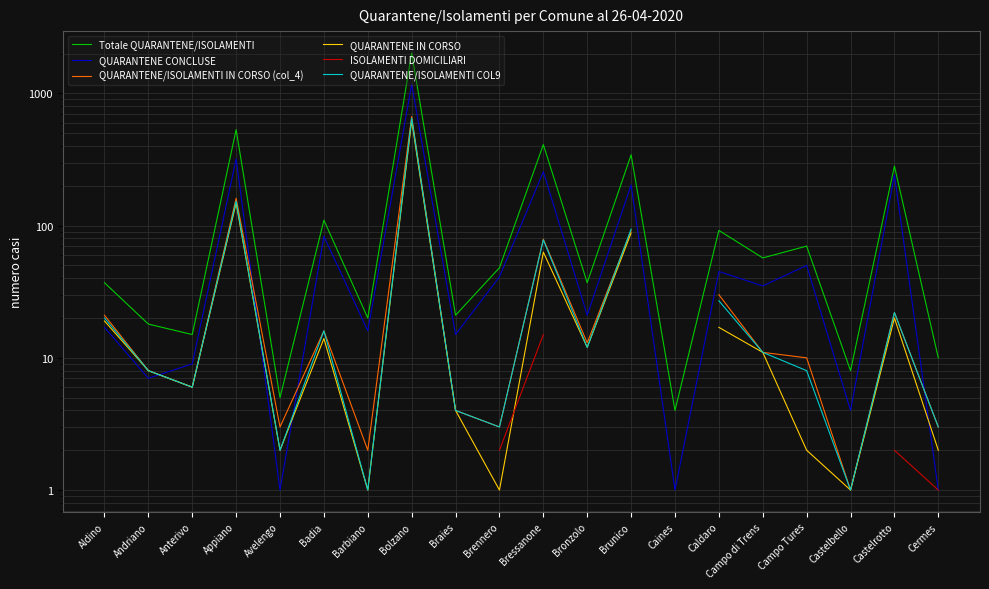

Does the chart have visible grid lines?

Yes